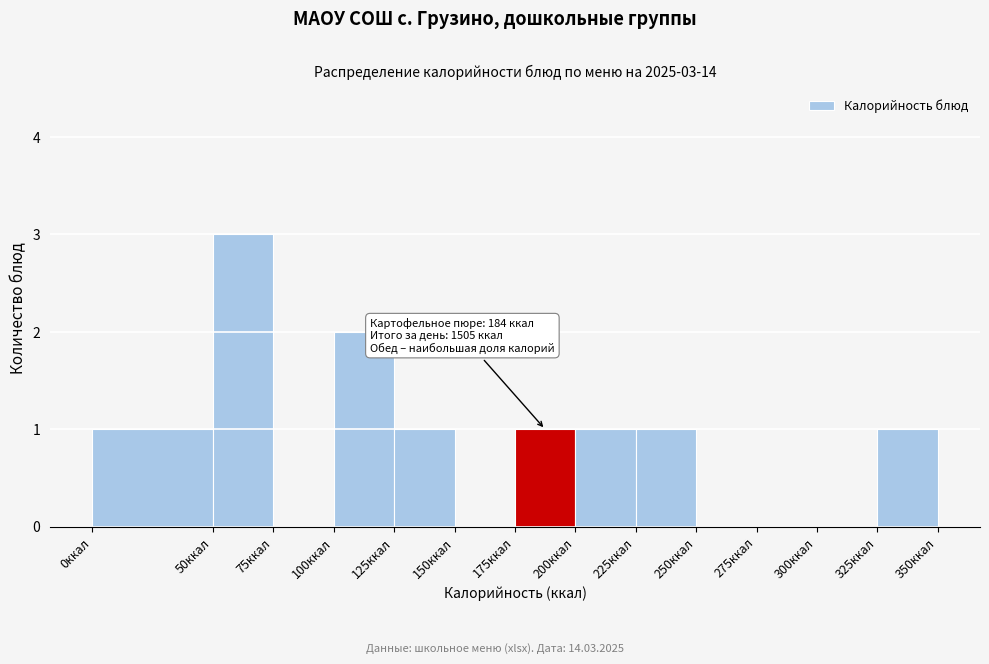

Over which range of the x-axis is the bar tallest?

50 to 75